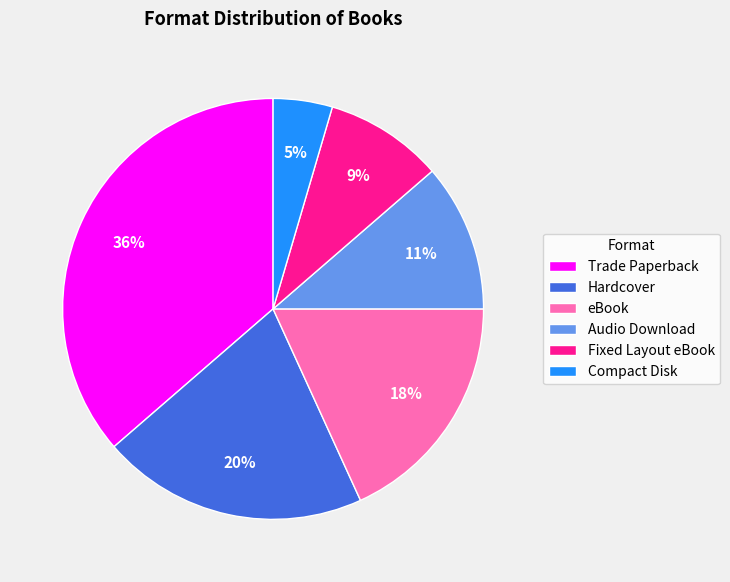

Between Trade Paperback and eBook, which is larger?

Trade Paperback